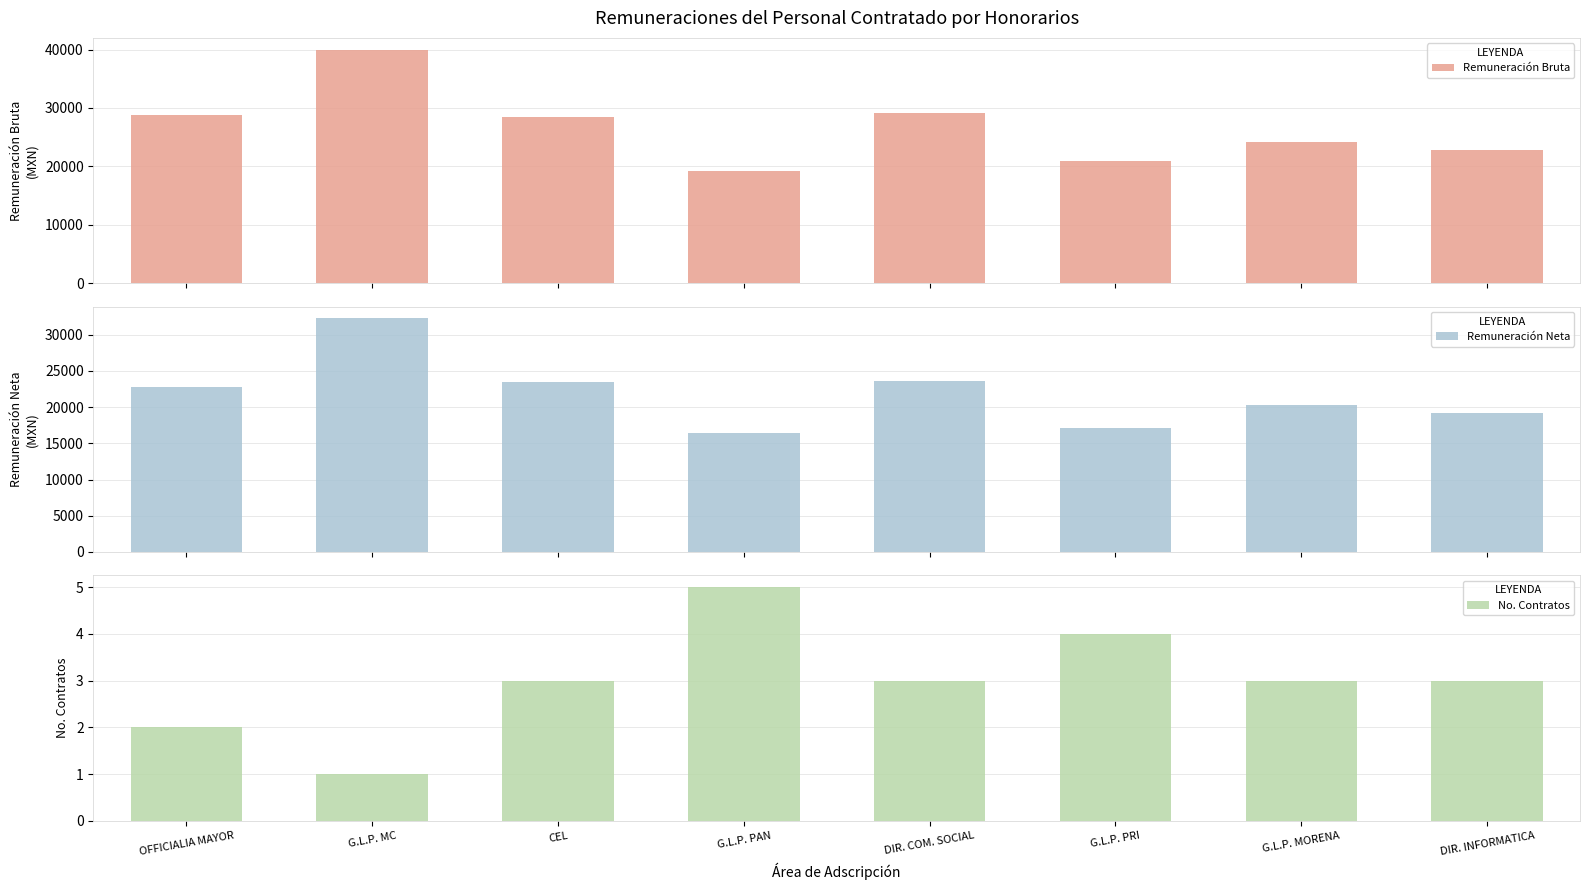

What is the difference between the second highest and minimum values in the Remuneración Bruta series?

9826.7